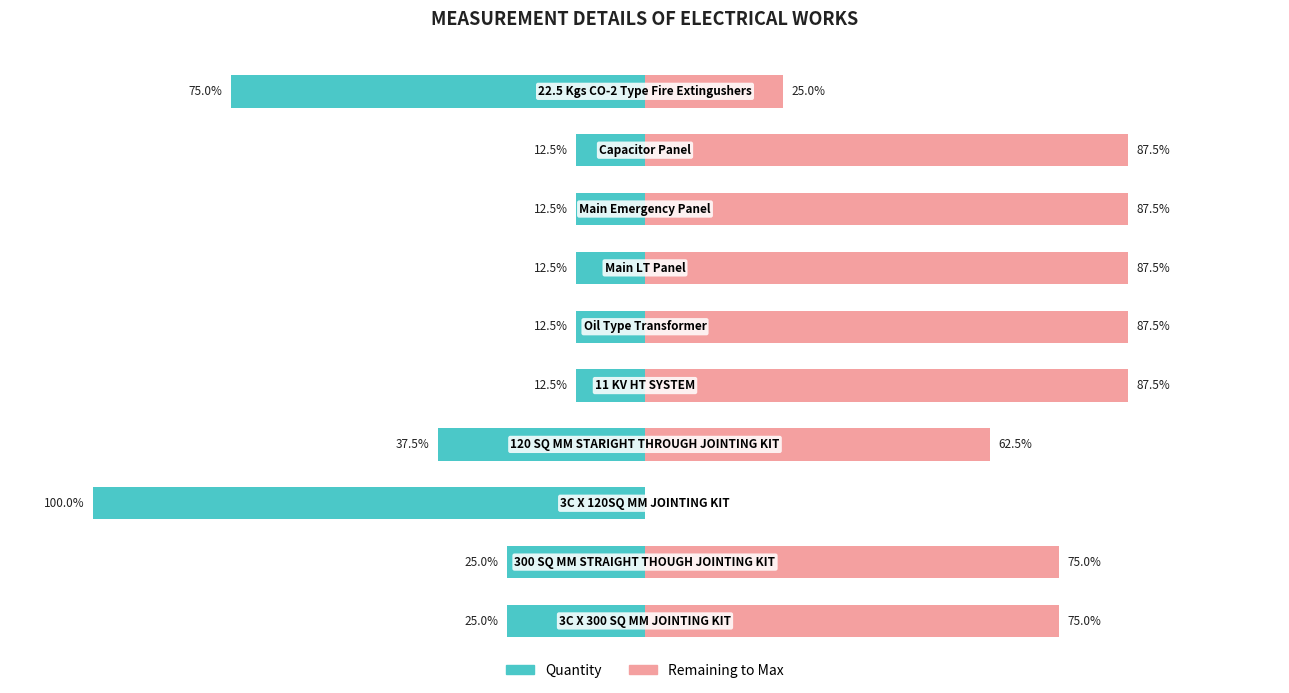

Reading right to left, list all the values displayed in this chart.

Quantity: -75.0	-12.5	-12.5	-12.5	-12.5	-12.5	-37.5	-100.0	-25.0	-25.0
Remaining to Max: 25.0	87.5	87.5	87.5	87.5	87.5	62.5	0.0	75.0	75.0